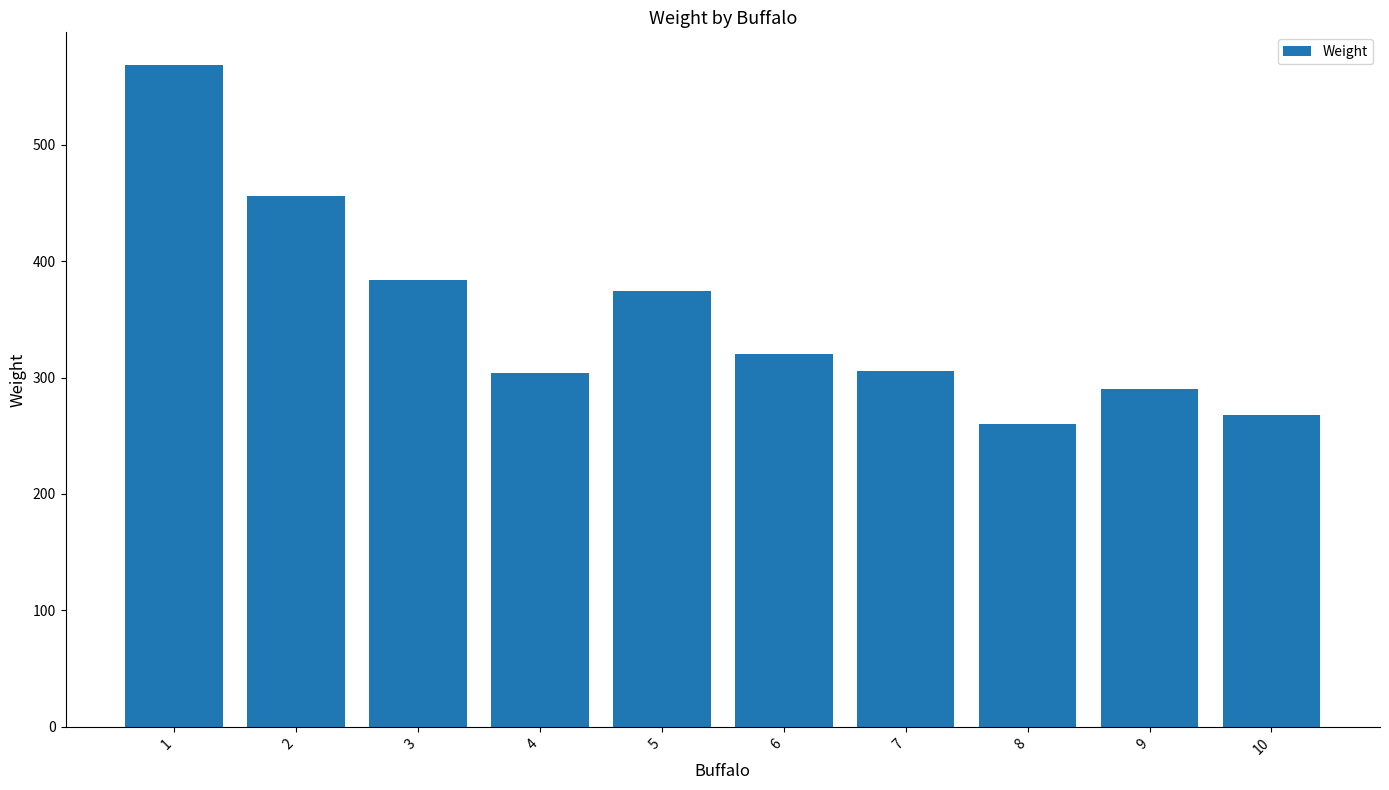

What value does the data have at 6, to the nearest 50?

300